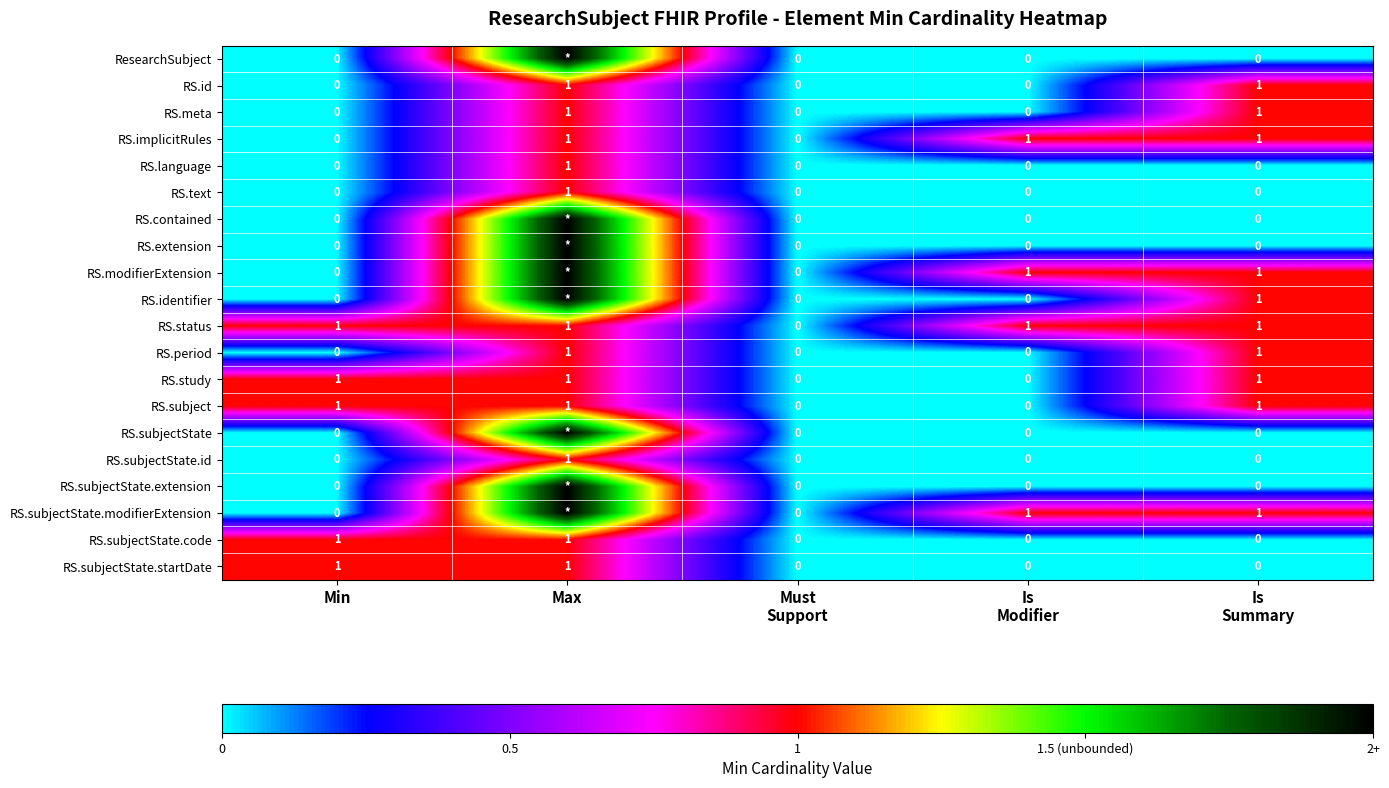

What is the total value across all series at Min?

5